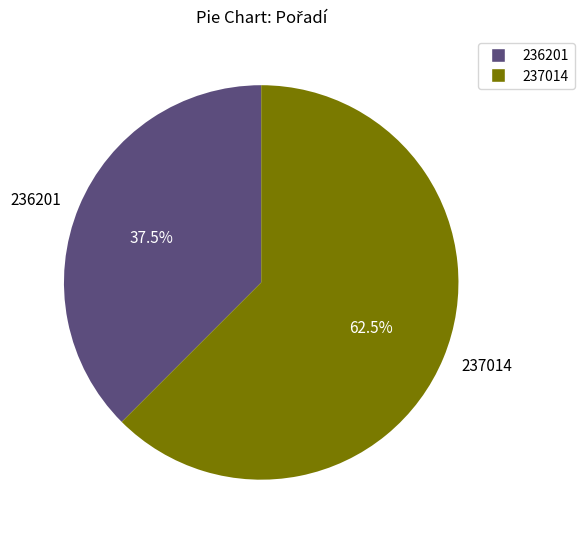

What percentage do 237014 and 236201 together represent?

100.0%